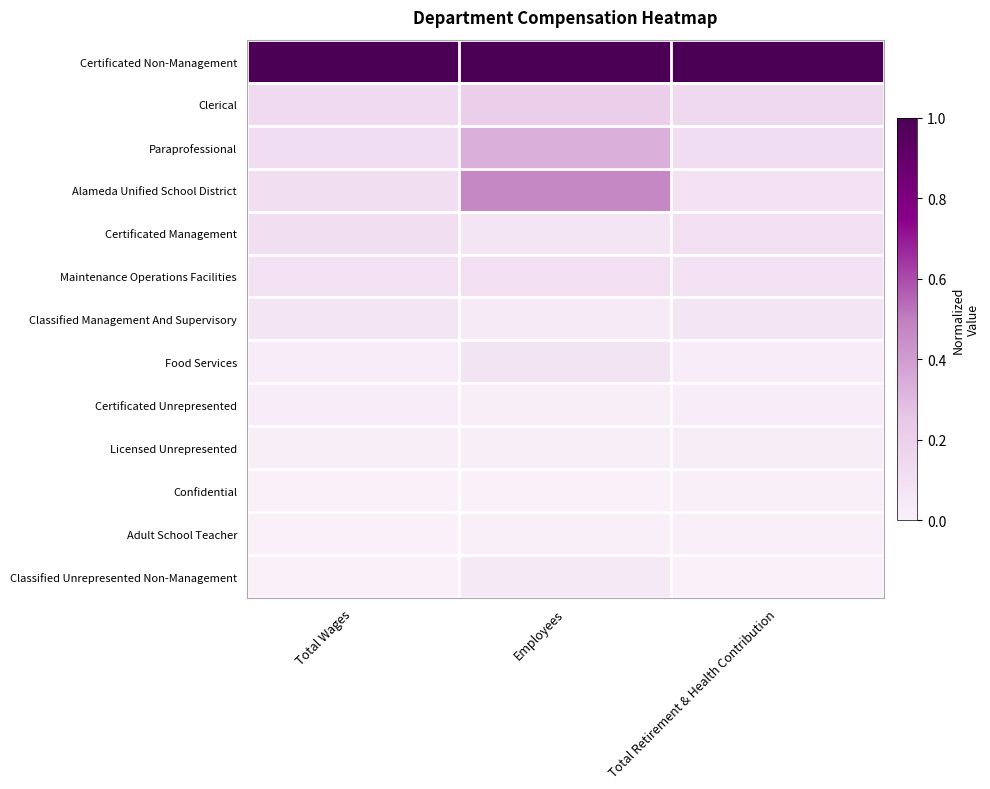

What is the difference between the highest and lowest values at Total Retirement & Health Contribution?

1.0